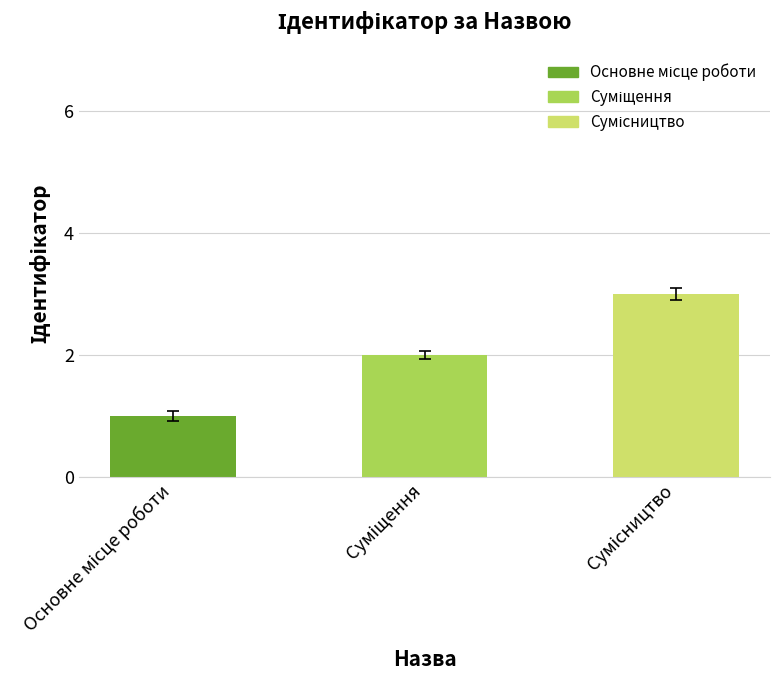

What is the greatest value displayed?

3